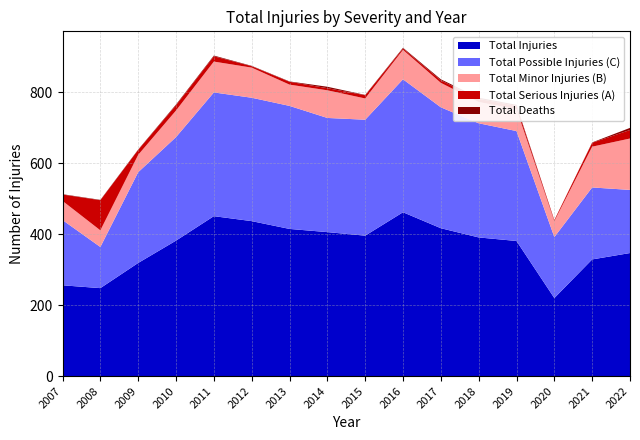

Reading right to left, list all the values displayed in this chart.

Total Deaths: 2022=6	2021=1	2020=0	2019=3	2018=3	2017=3	2016=2	2015=1	2014=4	2013=1	2012=1	2011=2	2010=2	2009=1	2008=1	2007=1
Total Serious Injuries (A): 2022=24	2021=11	2020=3	2019=9	2018=9	2017=7	2016=4	2015=9	2014=6	2013=8	2012=4	2011=15	2010=15	2009=14	2008=85	2007=18
Total Minor Injuries (B): 2022=145	2021=115	2020=45	2019=62	2018=60	2017=69	2016=83	2015=60	2014=78	2013=60	2012=85	2011=87	2010=75	2009=49	2008=47	2007=54
Total Possible Injuries (C): 2022=178	2021=203	2020=172	2019=310	2018=322	2017=341	2016=375	2015=327	2014=322	2013=347	2012=348	2011=349	2010=292	2009=256	2008=116	2007=184
Total Injuries: 2022=347	2021=329	2020=220	2019=381	2018=391	2017=417	2016=462	2015=396	2014=406	2013=415	2012=437	2011=451	2010=382	2009=319	2008=248	2007=256